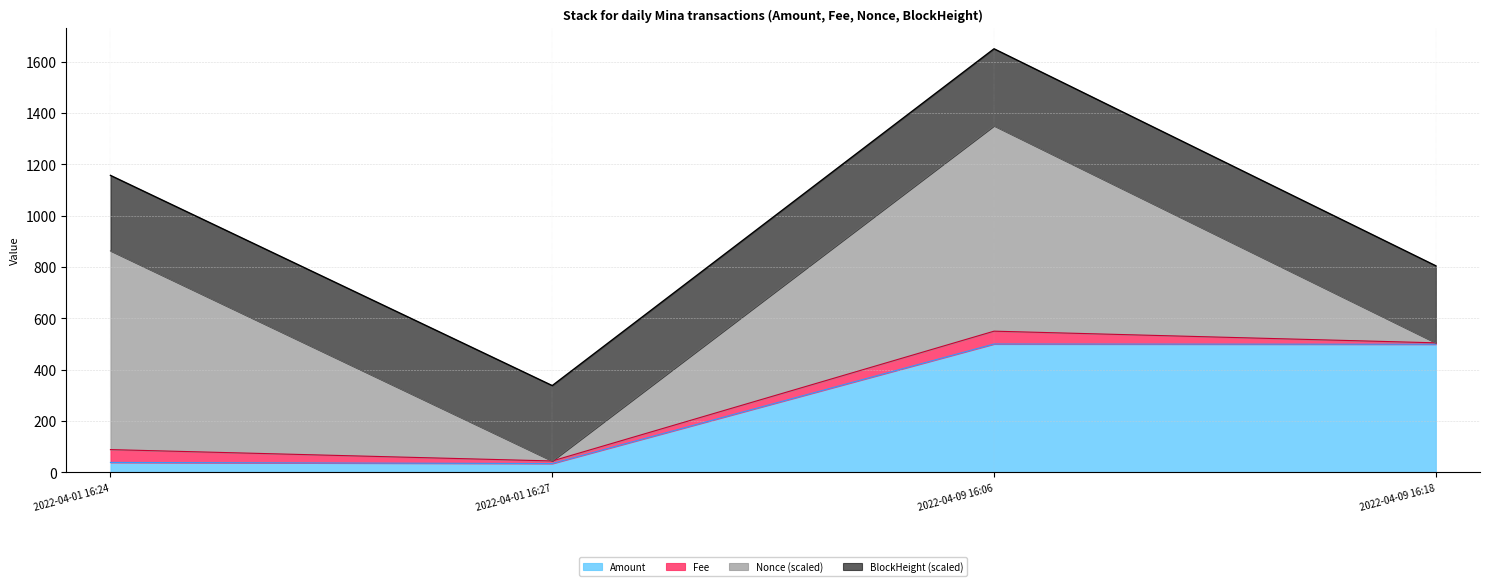

Is the value of BlockHeight at 2022-04-01 16:27 greater than the value of Amount at 2022-04-09 16:06?

No